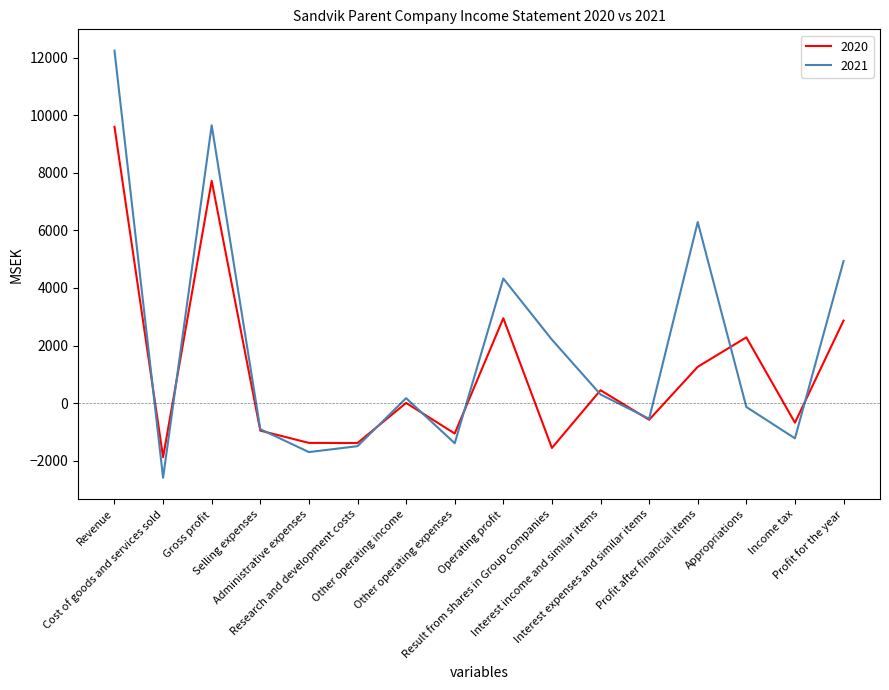

List the series in order of their overall mean, highest first.

2021, 2020